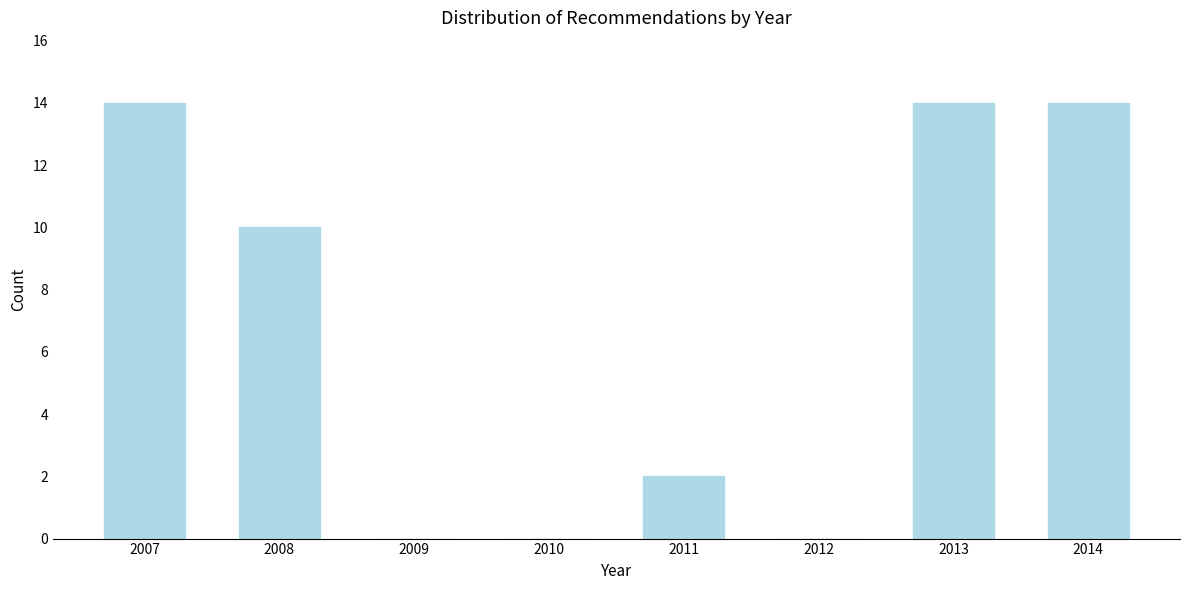

Reading right to left, extract all data points from this chart.

2014=14	2013=14	2012=0	2011=2	2010=0	2009=0	2008=10	2007=14